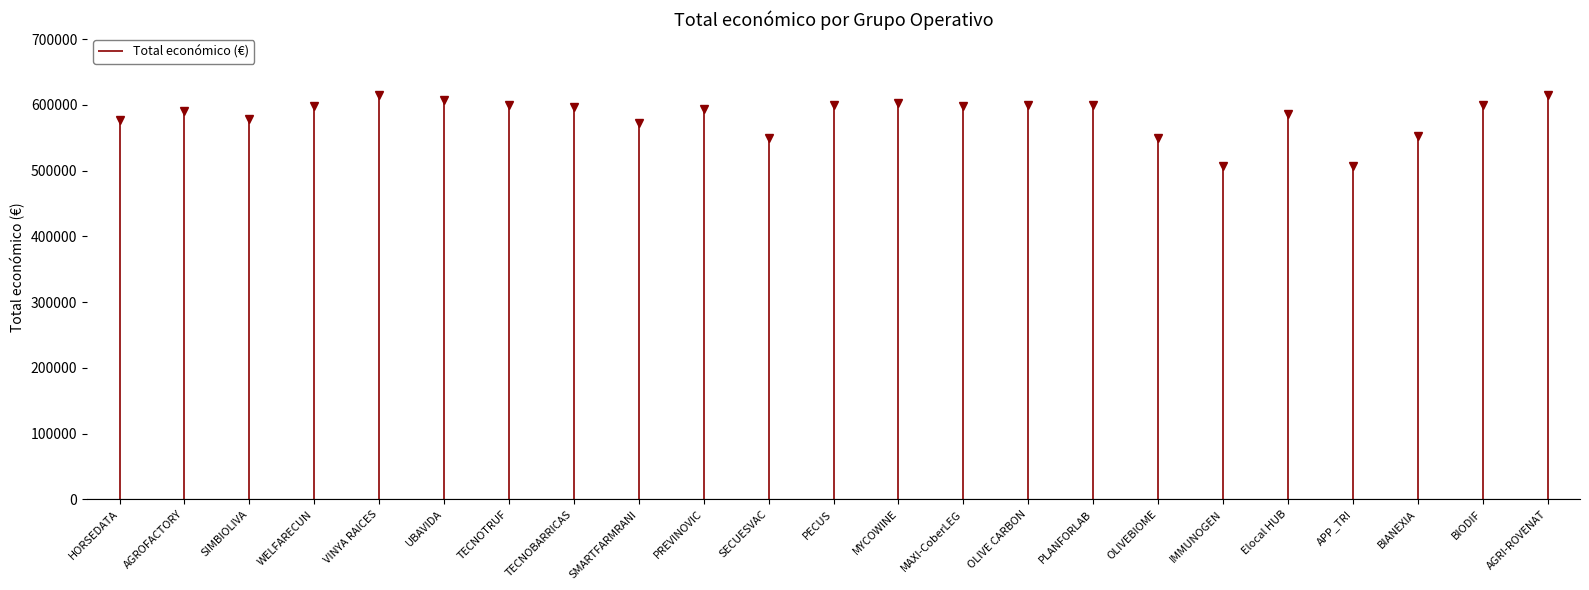

The value at HORSEDATA is 260936.9. True or false?

False